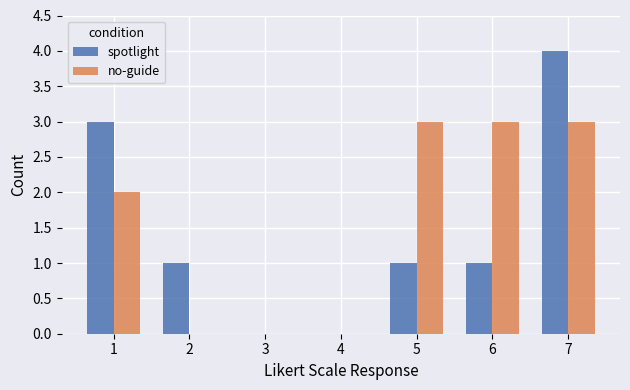

Reading left to right, extract all data points from this chart.

spotlight: 3	1	0	0	1	1	4
no-guide: 2	0	0	0	3	3	3